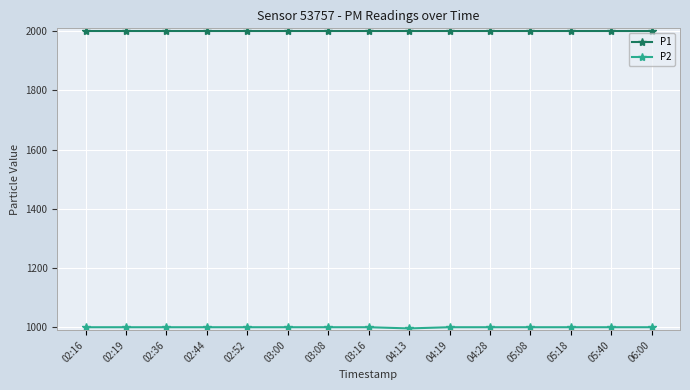

What is the sum of all P1 values?

29998.5